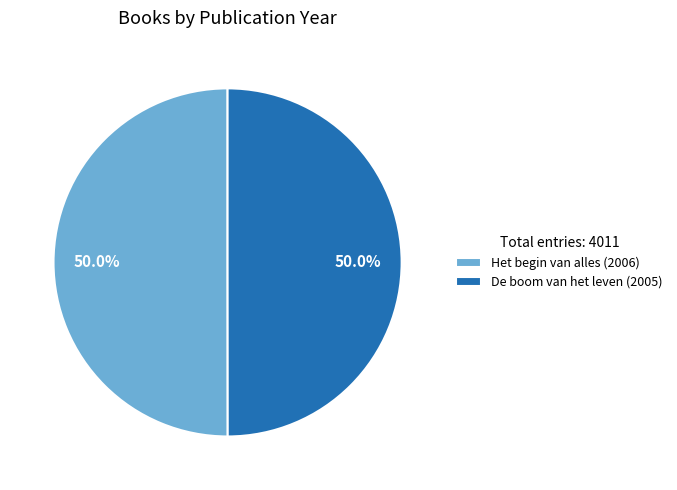

What percentage is NOT represented by Het begin van alles?

50.0%